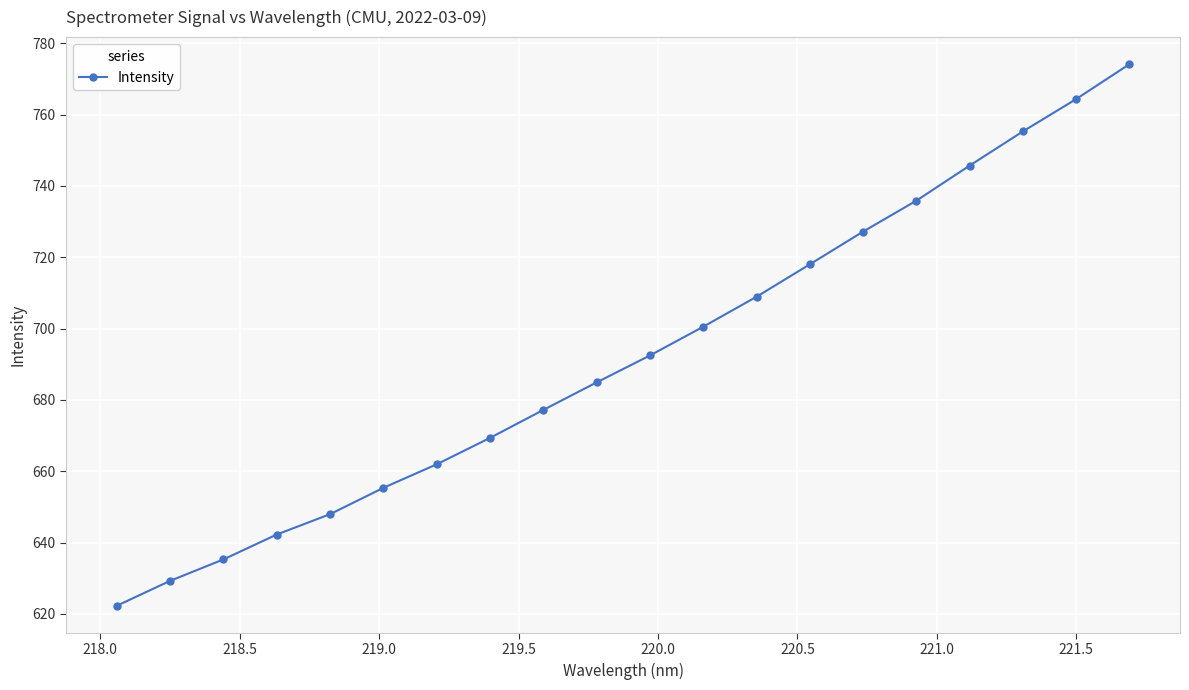

What is the minimum value shown in the chart?

622.3